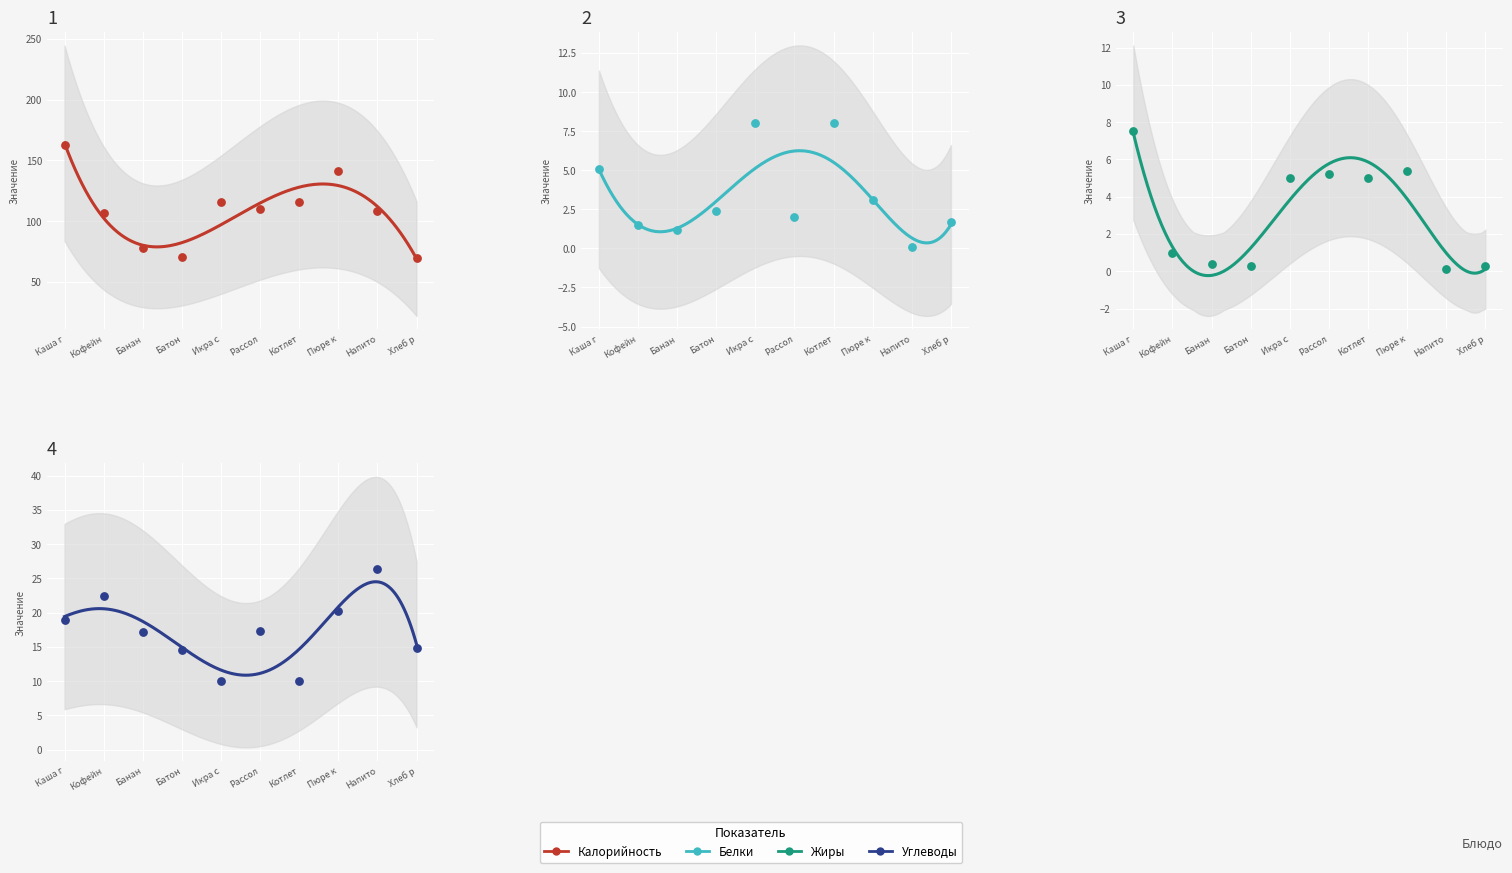

Which series has the largest total across all categories?

Калорийность